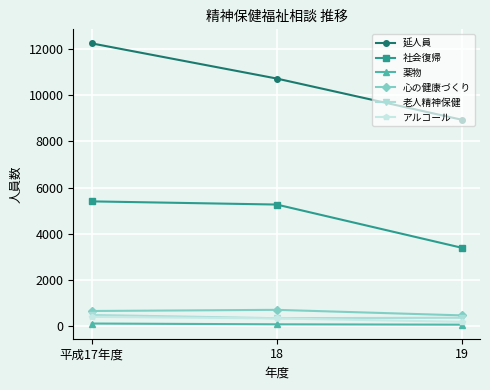

What is the label of the 3rd point from the right?

平成17年度